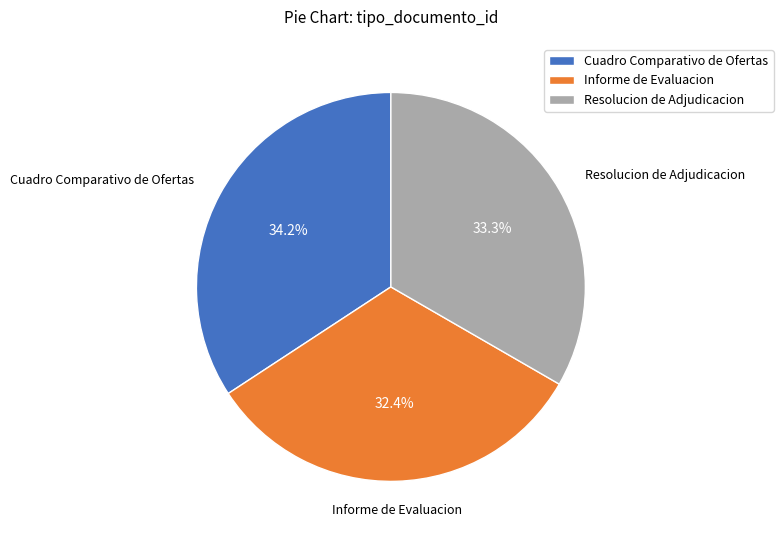

How much of the chart is everything except Resolucion de Adjudicacion?

66.7%